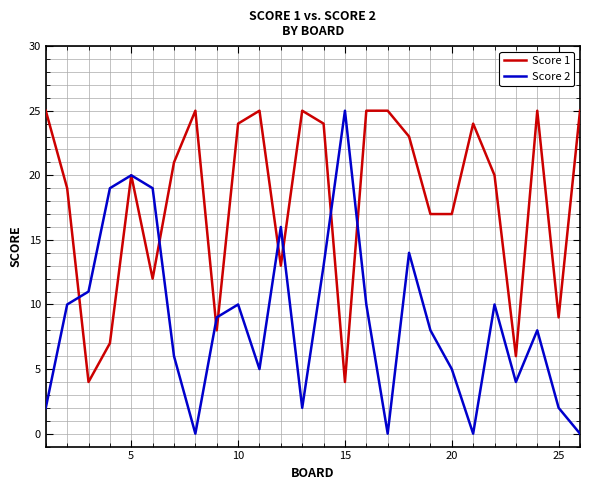

Rank the series by their average value, from lowest to highest.

Score 2, Score 1